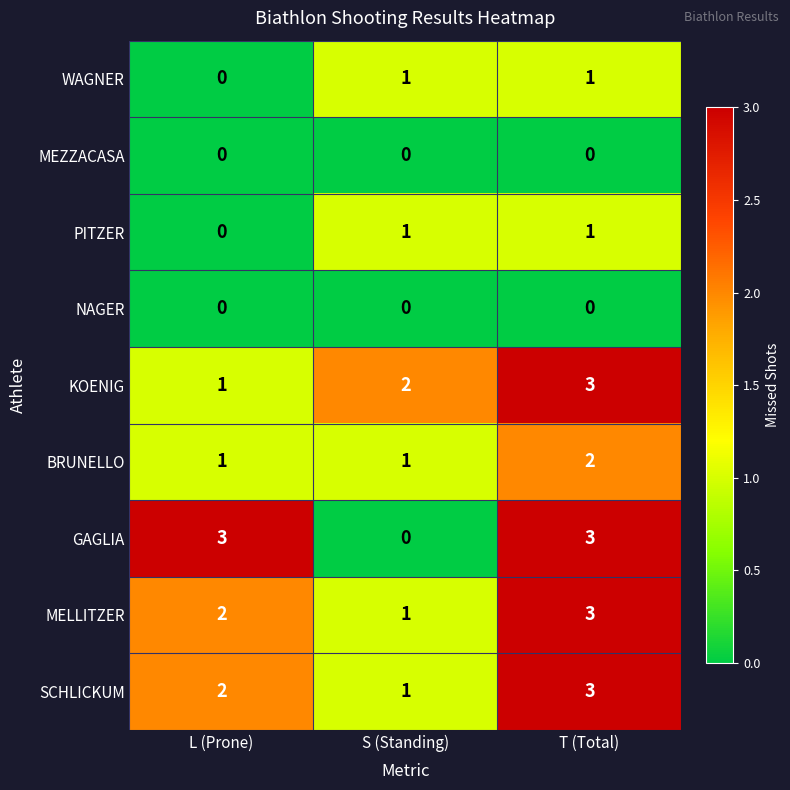

Count the MELLITZER values in the range 1 to 3.

3